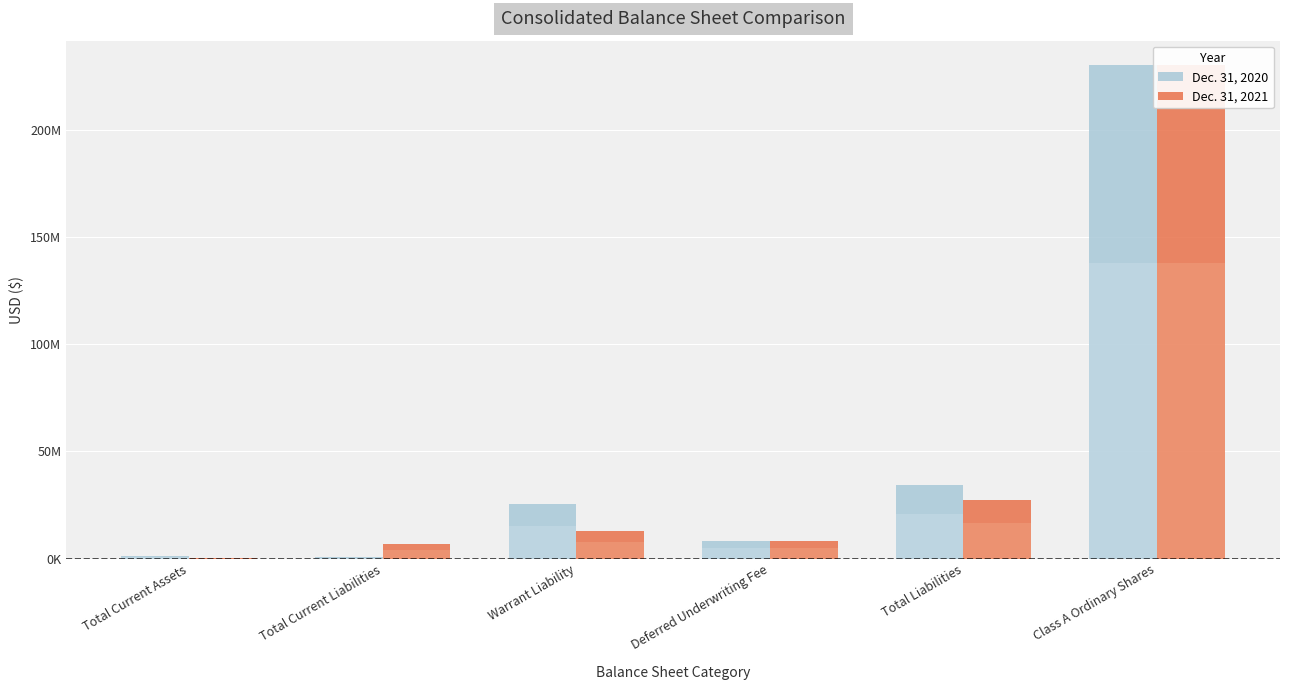

How many data points in Dec. 31, 2021 are above 12766082?

2